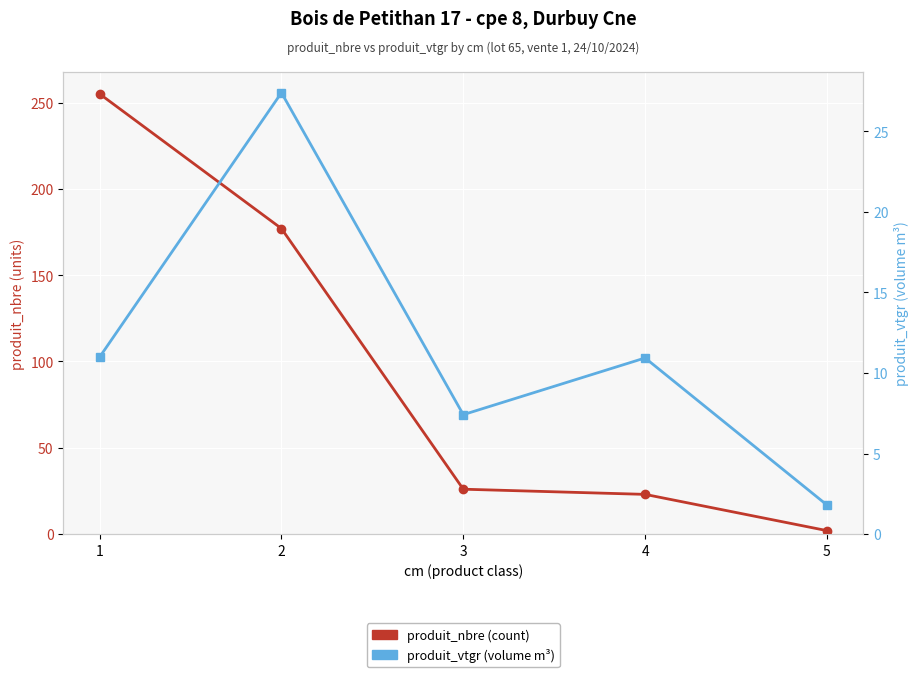

What is the value of the produit_nbre (count) point at the 3rd from the left?

26.0